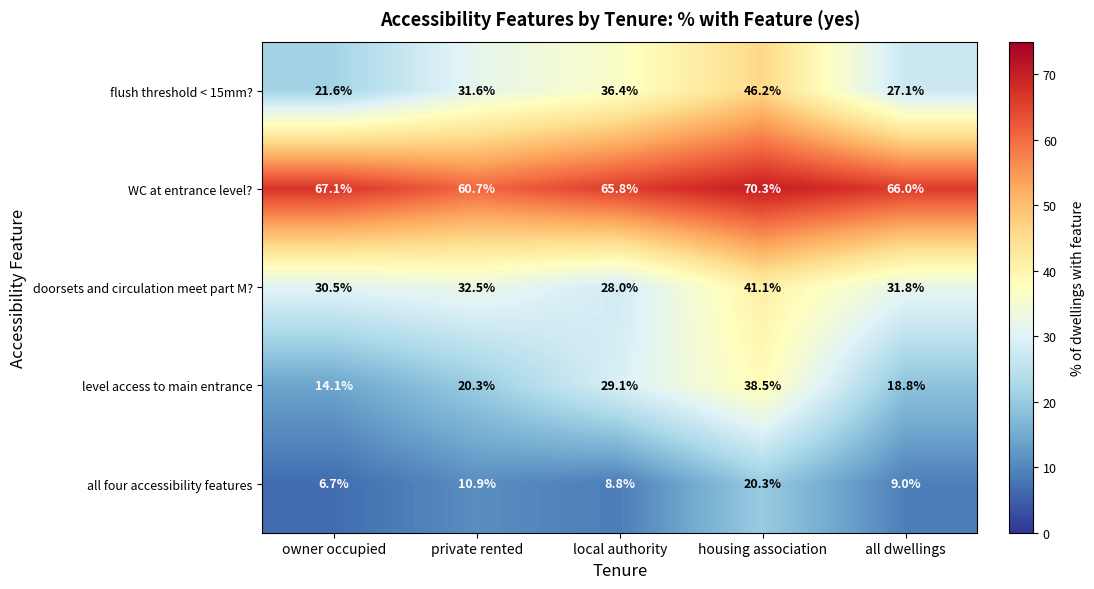

What is the difference between the highest and lowest values at local authority?

57.0